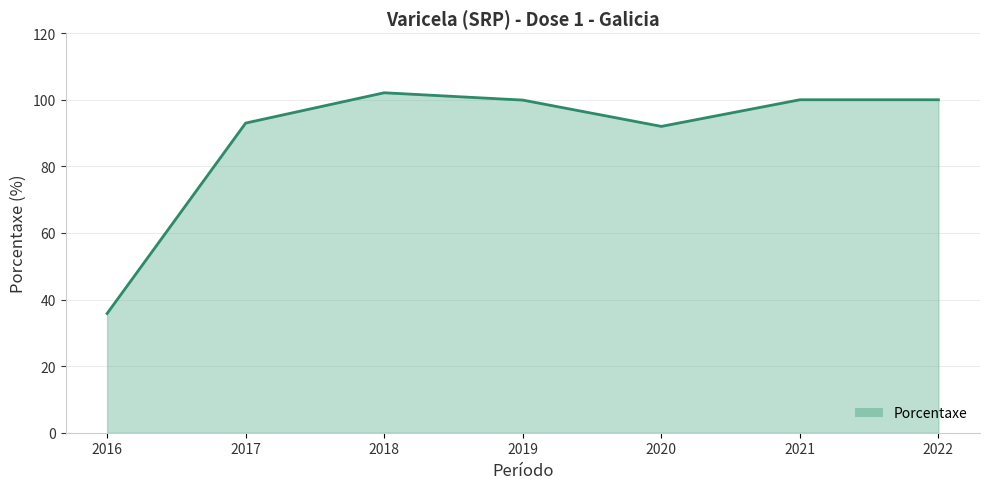

How many values exceed 99?

4